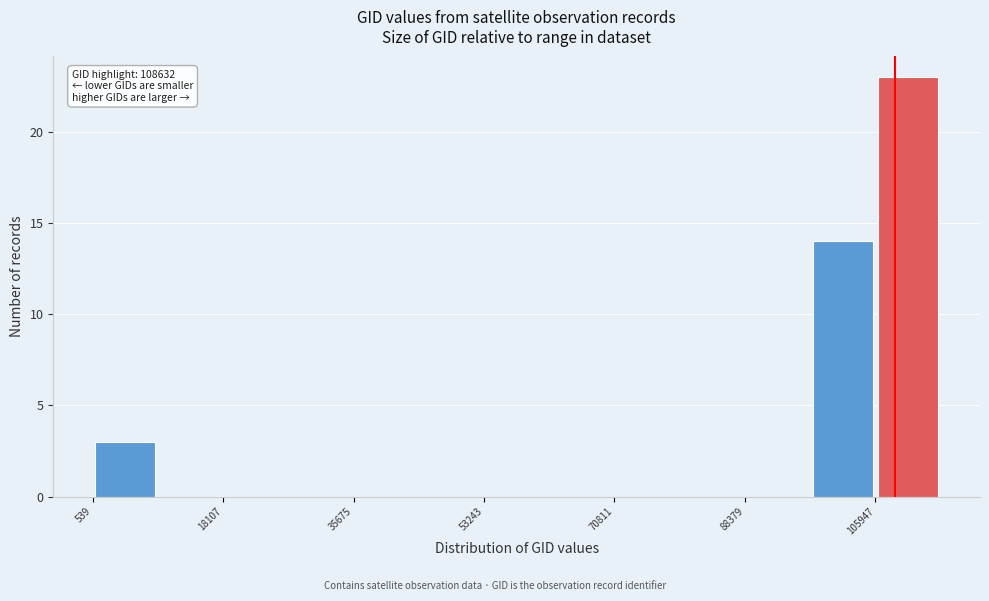

Which range on the x-axis has the tallest bar?

106000 to 114000